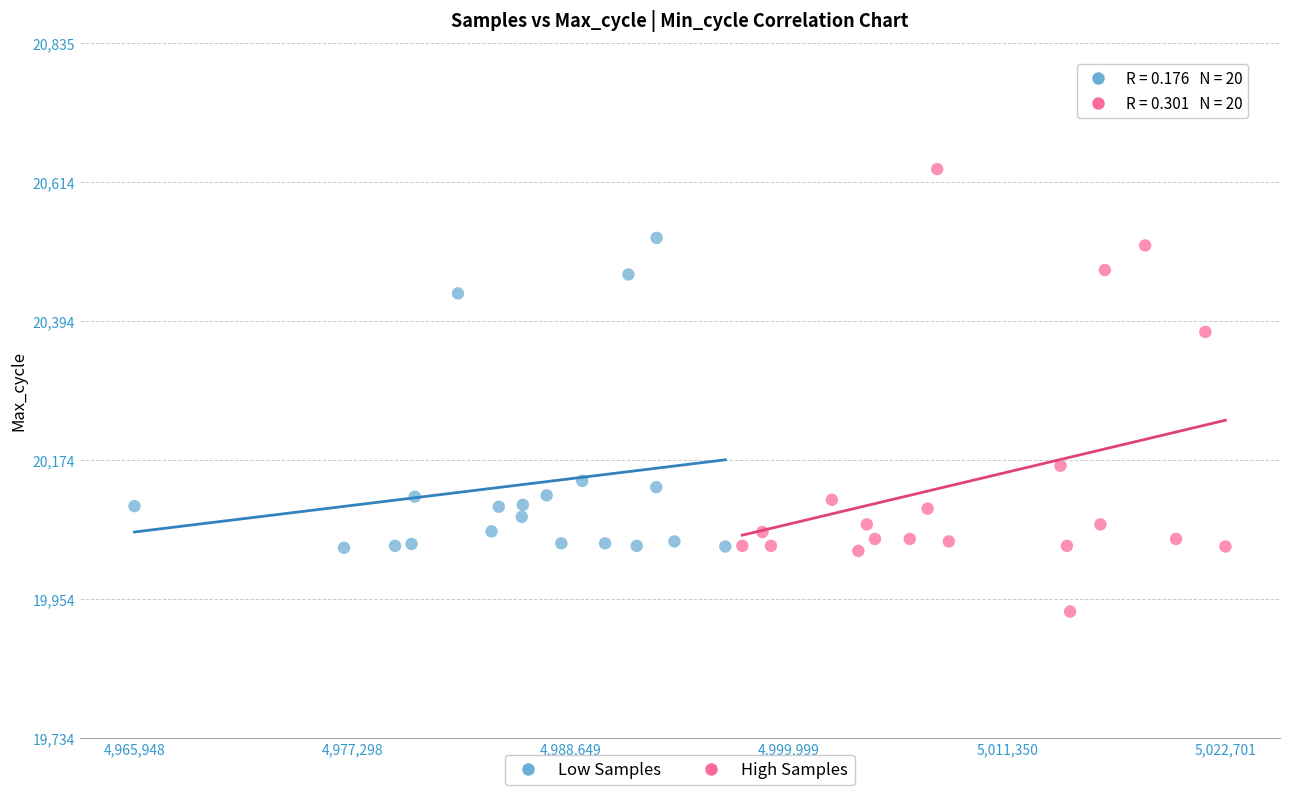

Which series reaches the maximum Y coordinate?

High Samples